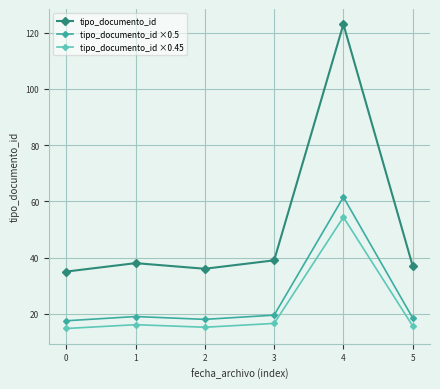

Rank the series by their maximum value, from lowest to highest.

tipo_documento_id ×0.45, tipo_documento_id ×0.5, tipo_documento_id